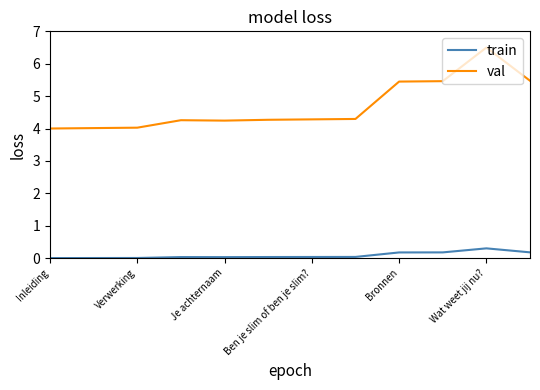

What is the difference between the maximum and minimum values in the val series?

2.5